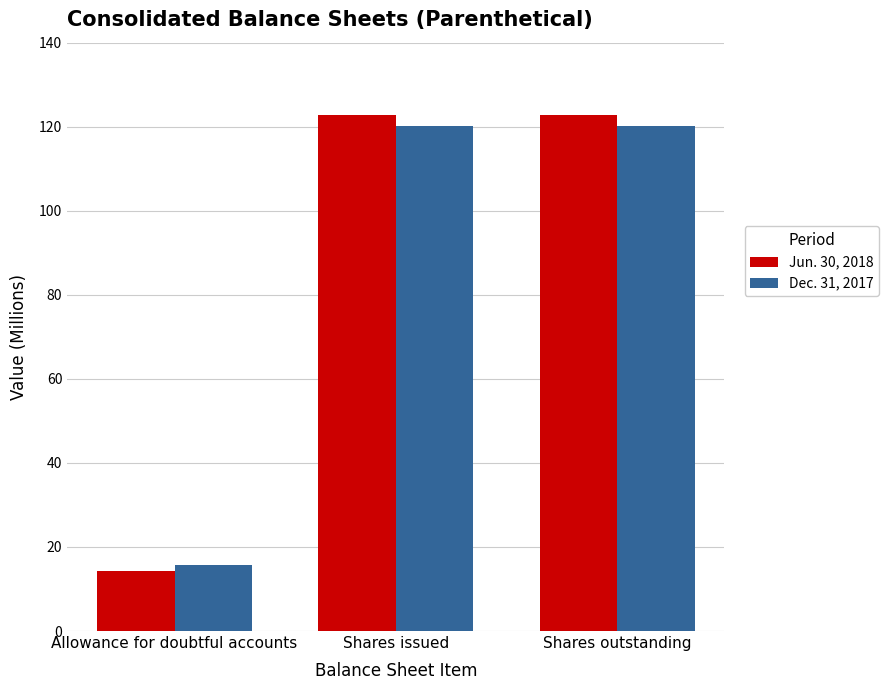

What is the minimum value shown in the chart?

14.4